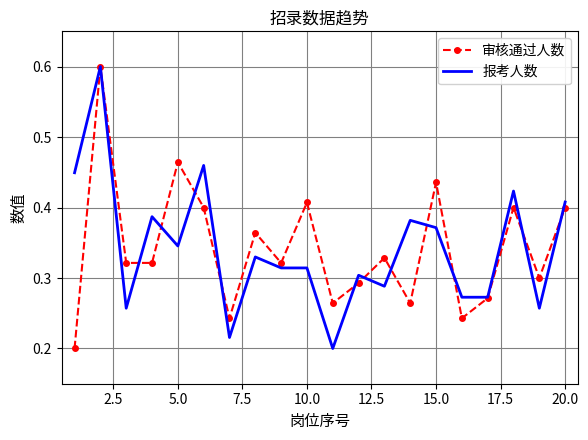

What is the maximum value shown in the chart?

0.6